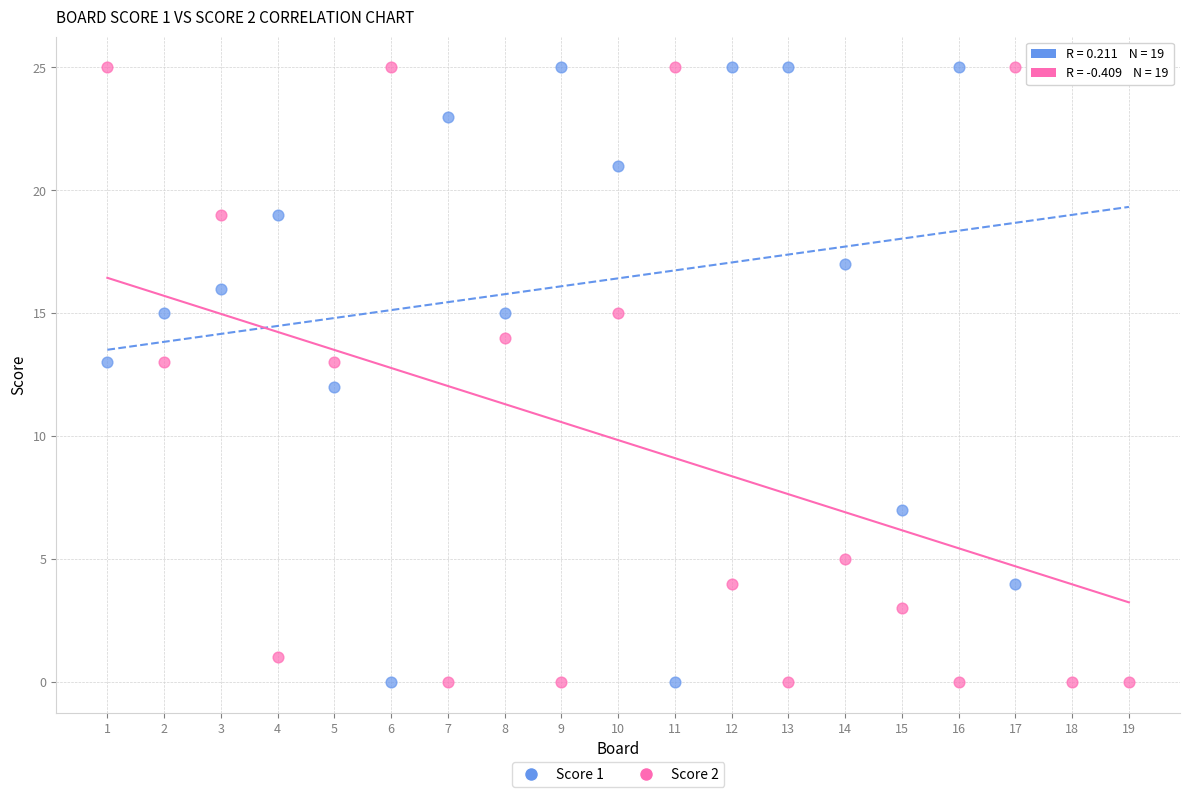

What is the X range (max minus min) for the scatter plot?

18